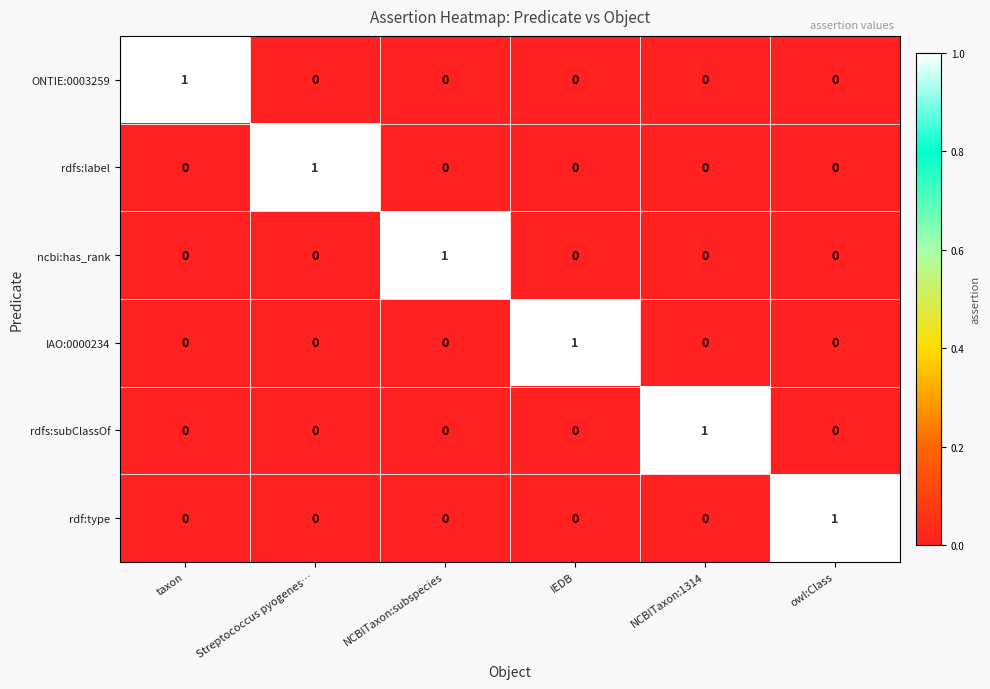

True or false: rdfs:label has a value of -1 at NCBITaxon:1314.

False